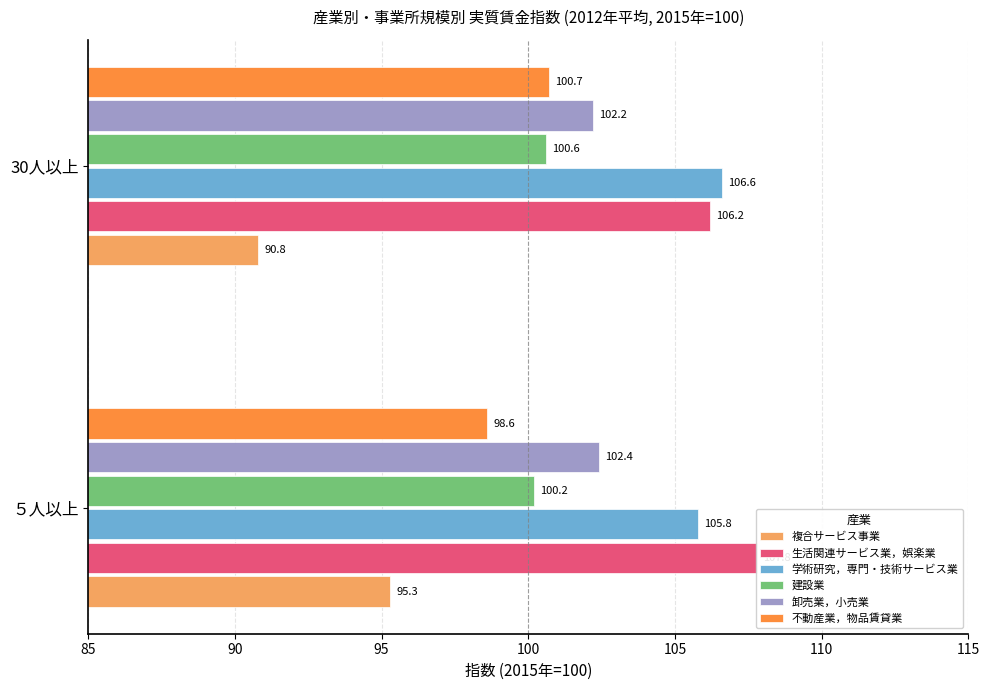

Is it true that 生活関連サービス業，娯楽業 equals 106.2 at 30人以上?

True